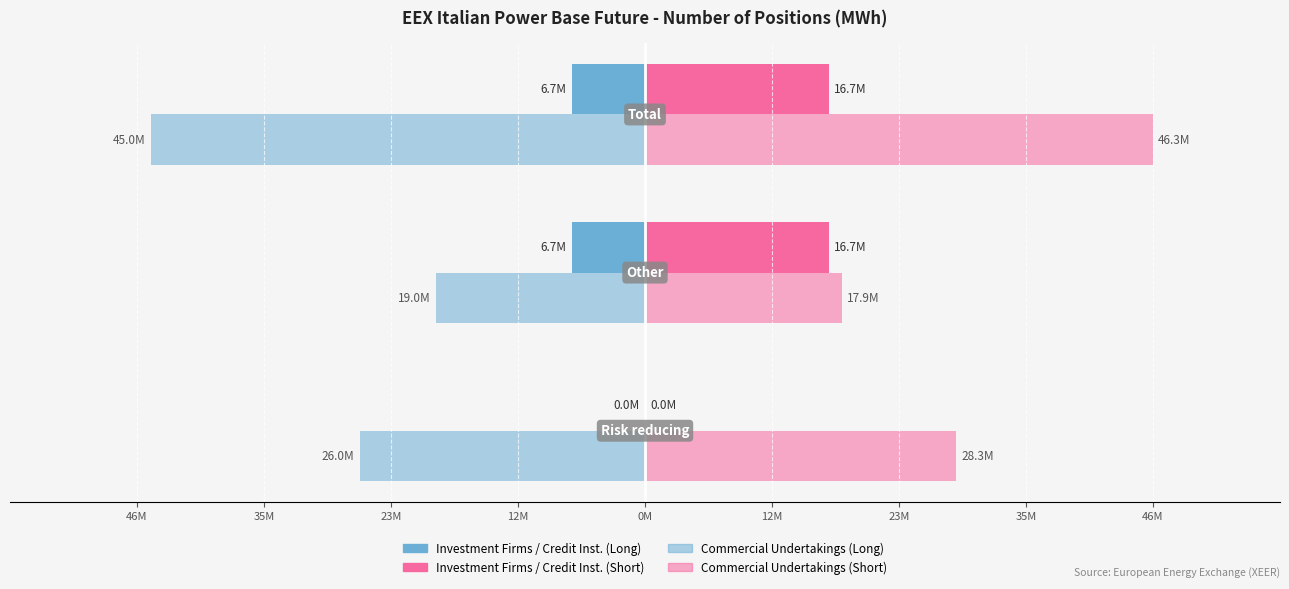

The value of Commercial Undertakings (Short) at 35M is 17943861. True or false?

True